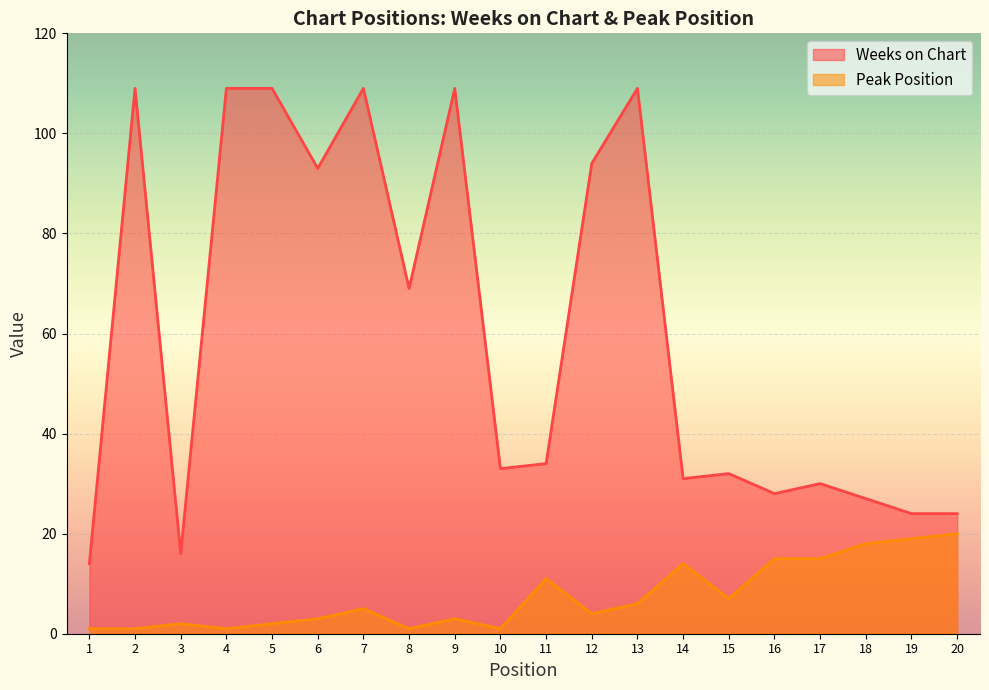

At which category does Peak Position reach its first local valley?

4